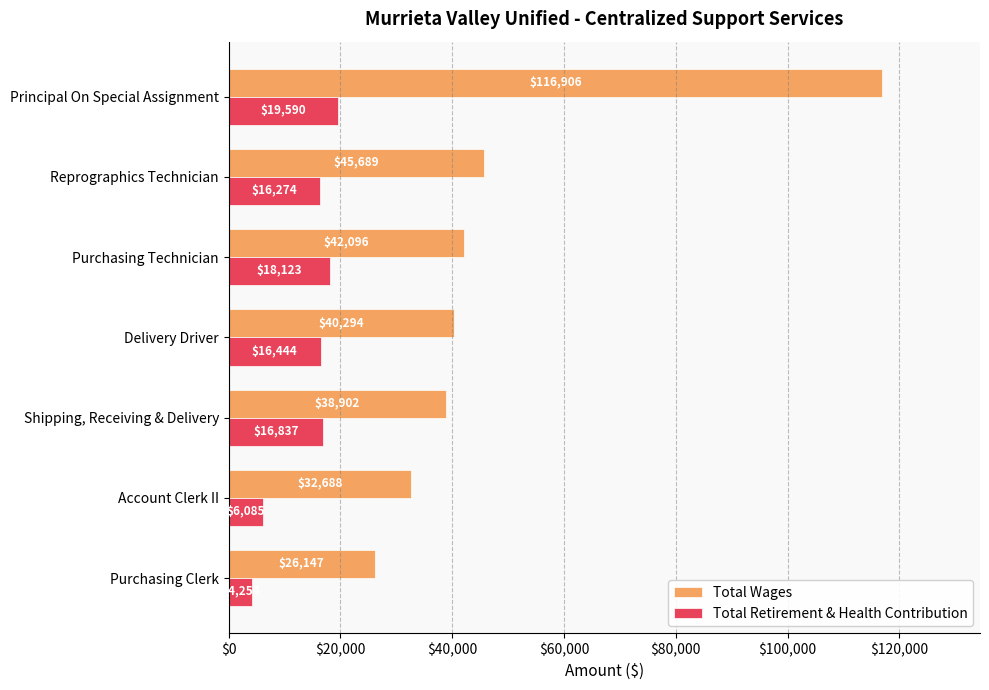

Is the value of Total Wages at Account Clerk II greater than the value of Total Retirement & Health Contribution at Purchasing Clerk?

Yes